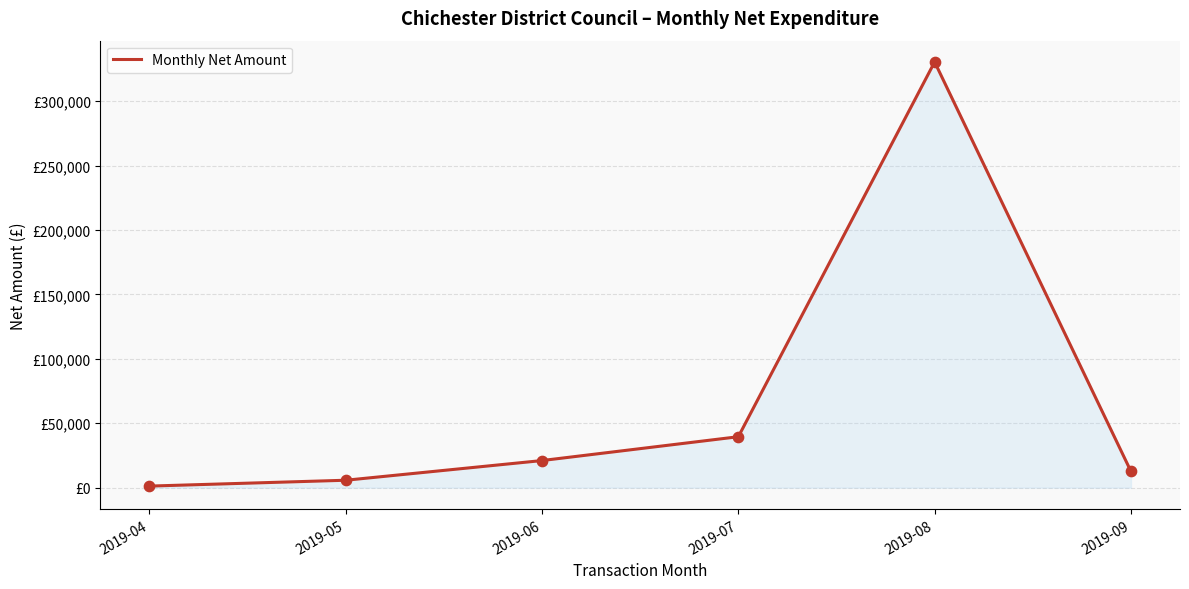

What is the change in value from 2019-05 to 2019-06?

+15279.7